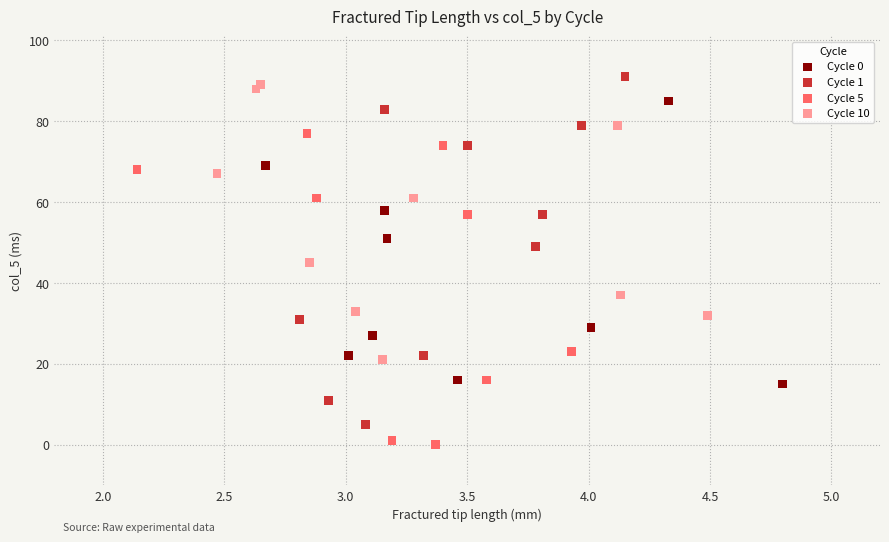

Which series has the largest Y range (max minus min)?

Cycle 1